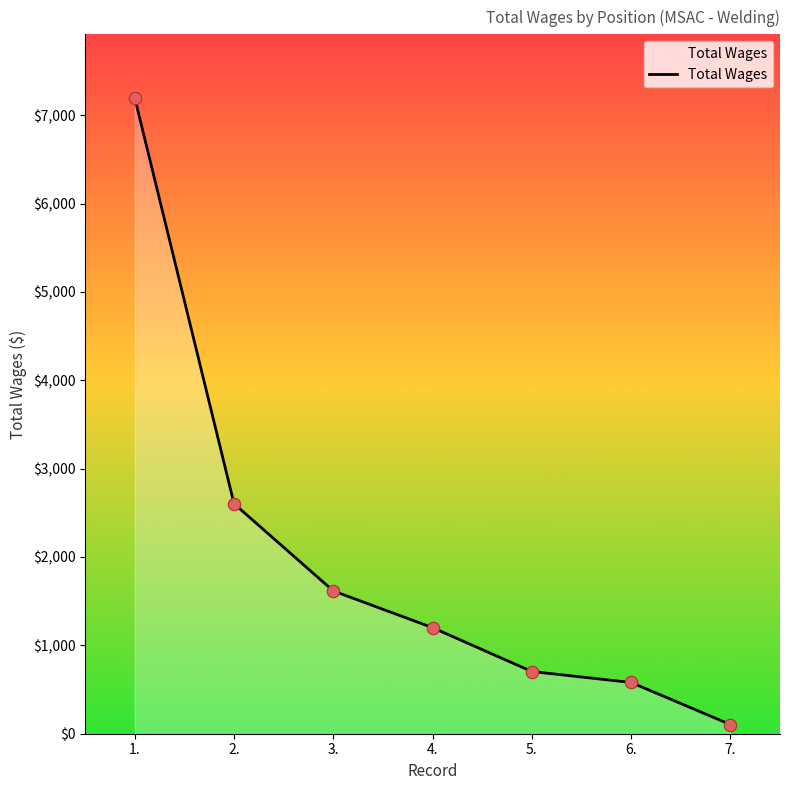

Which has a higher value, 7. or 6.?

6.